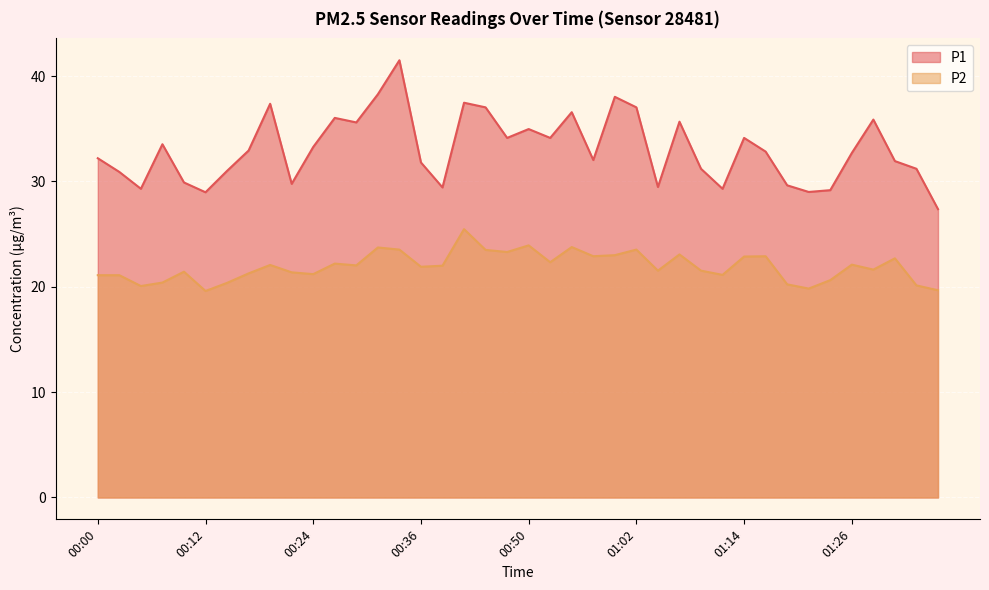

True or false: P2 has more than 1 interior local peaks.

True